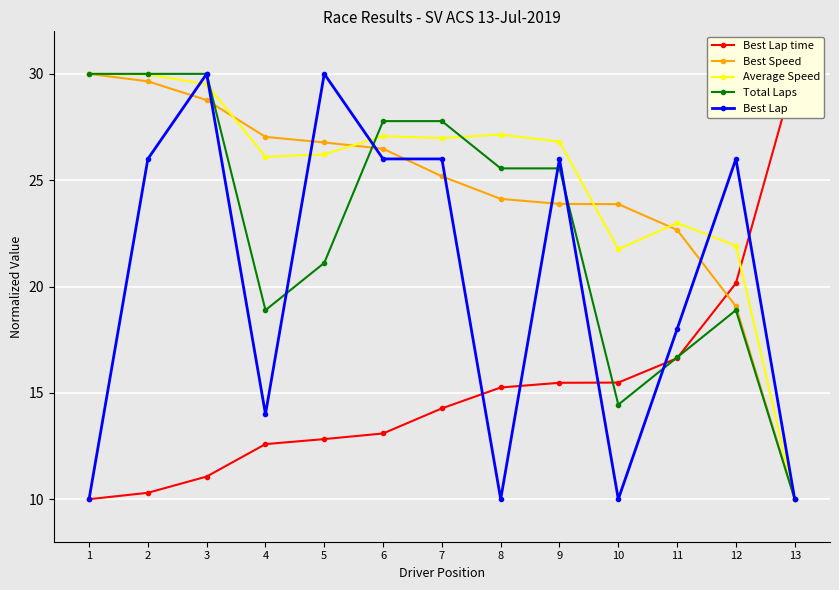

True or false: Best Speed has a value of 29.6 at 2.

True